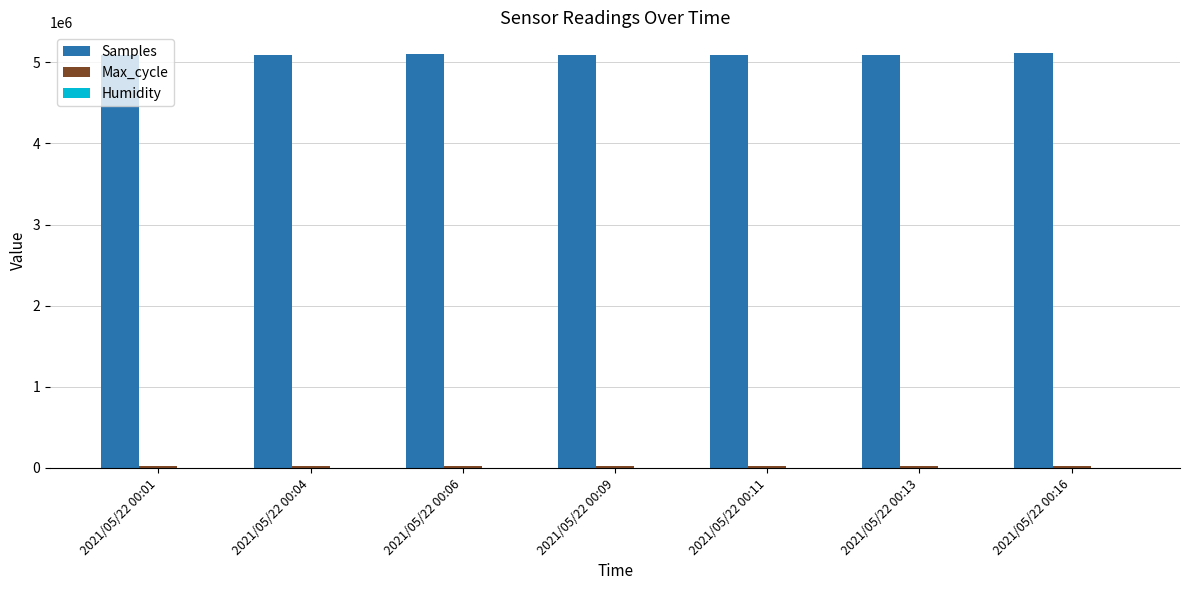

What is the greatest value displayed?

5113094.0